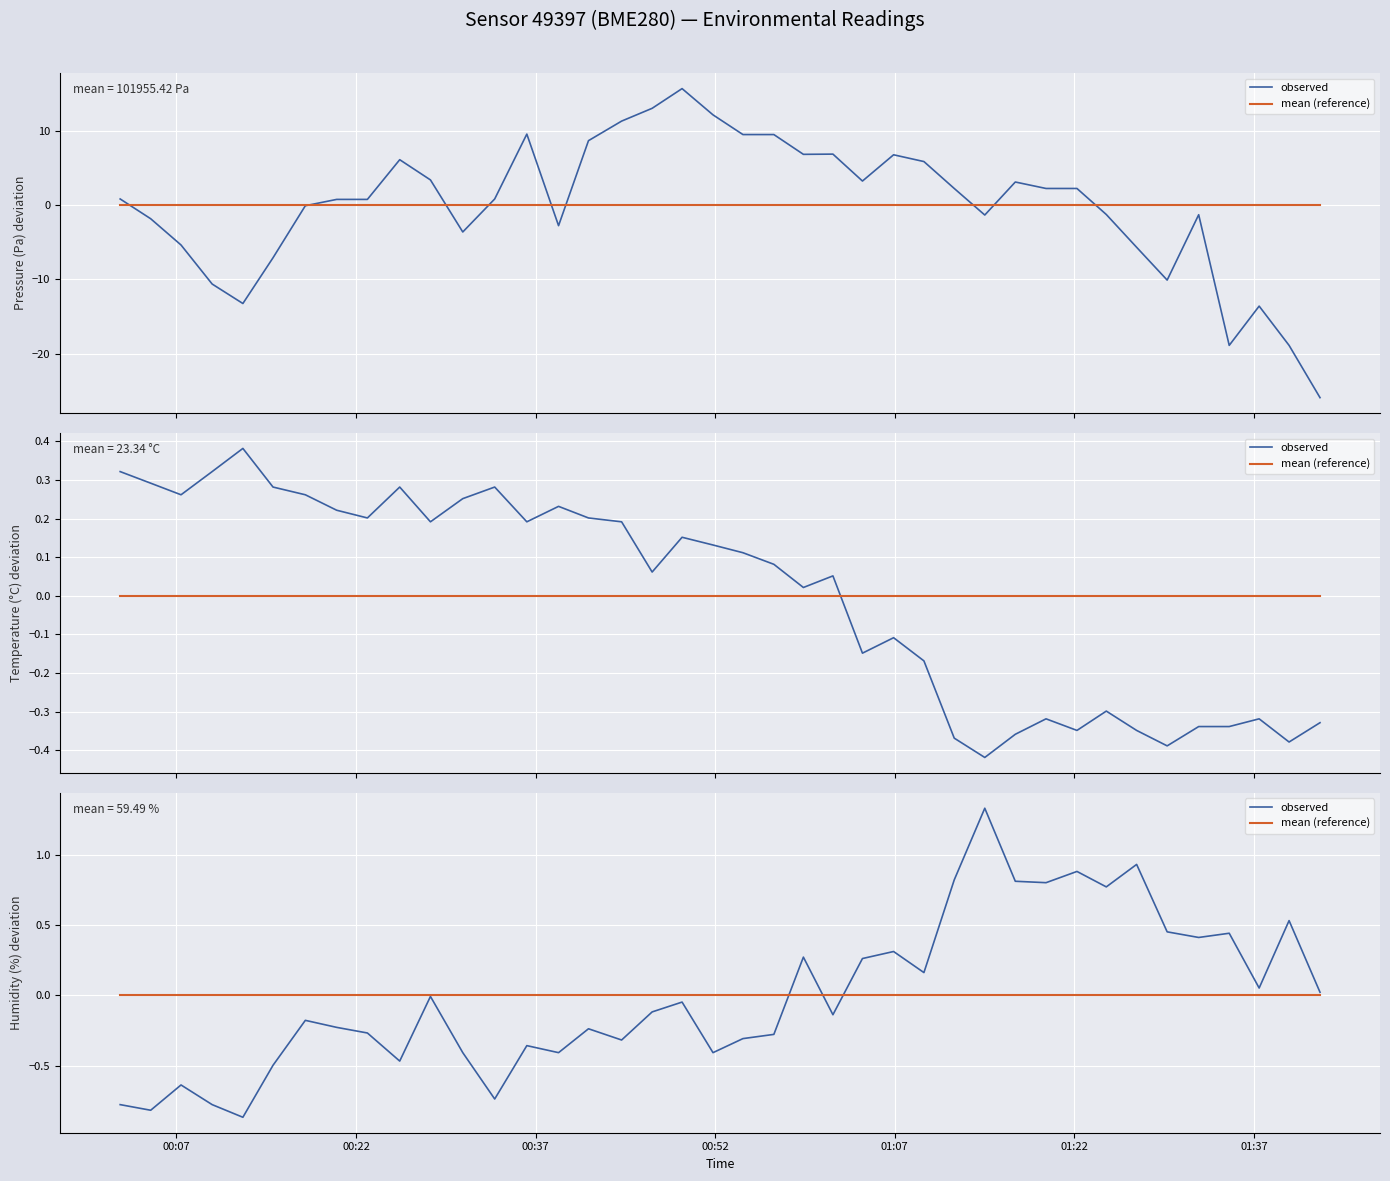

What is the difference between the second highest and second lowest values in the observed series?

1.8